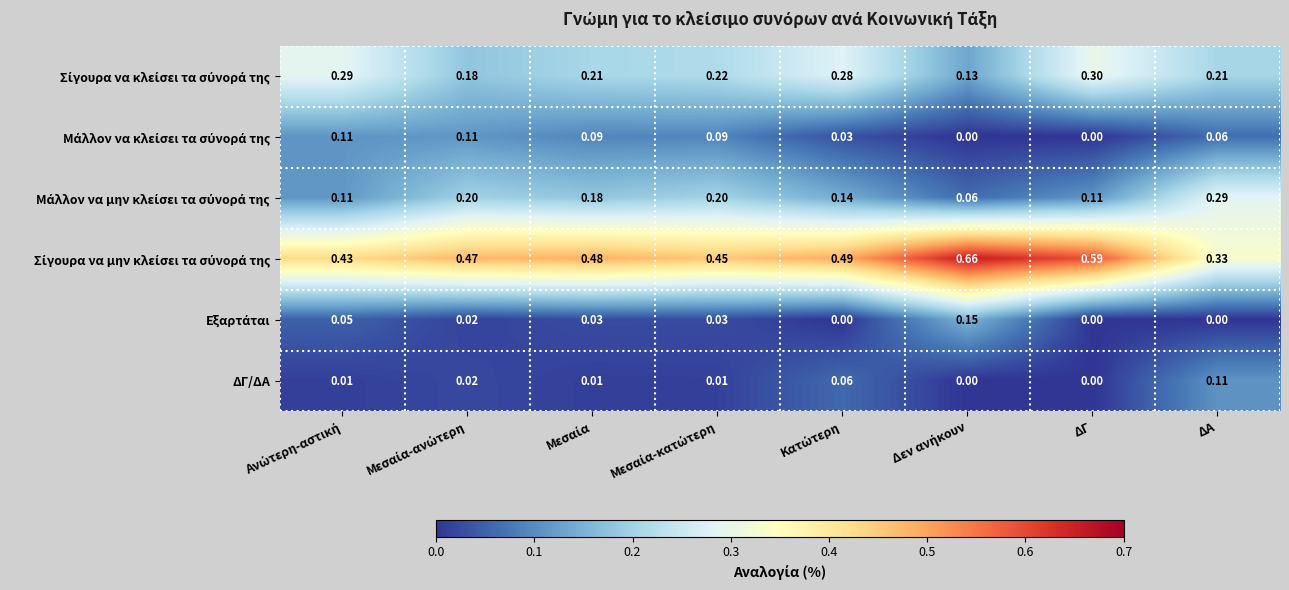

What is the total value across all series at ΔΓ?

1.0